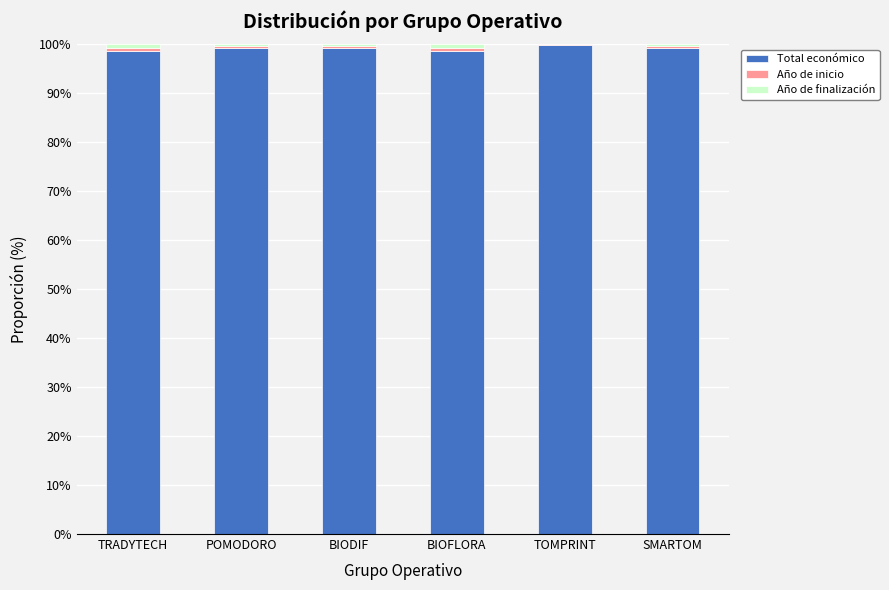

True or false: Total económico has a value of 155.8 at TRADYTECH.

False